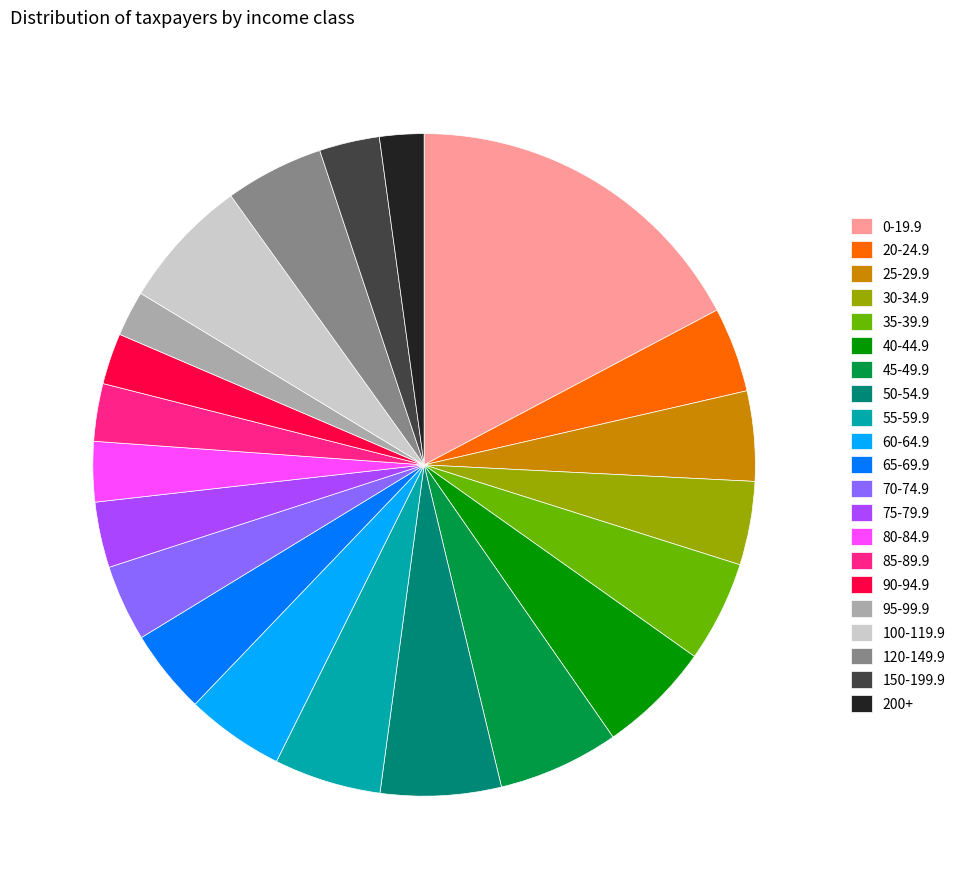

Is it true that 75-79.9 is 13% of the pie?

False